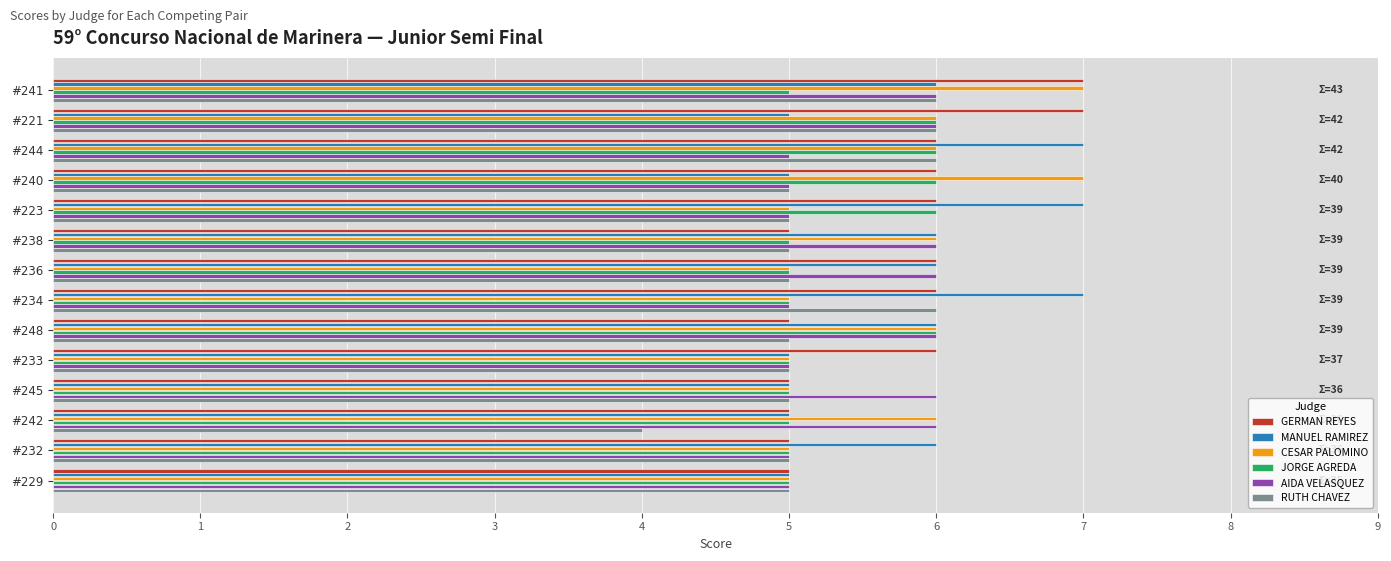

What is the sum of all MANUEL RAMIREZ values?

81